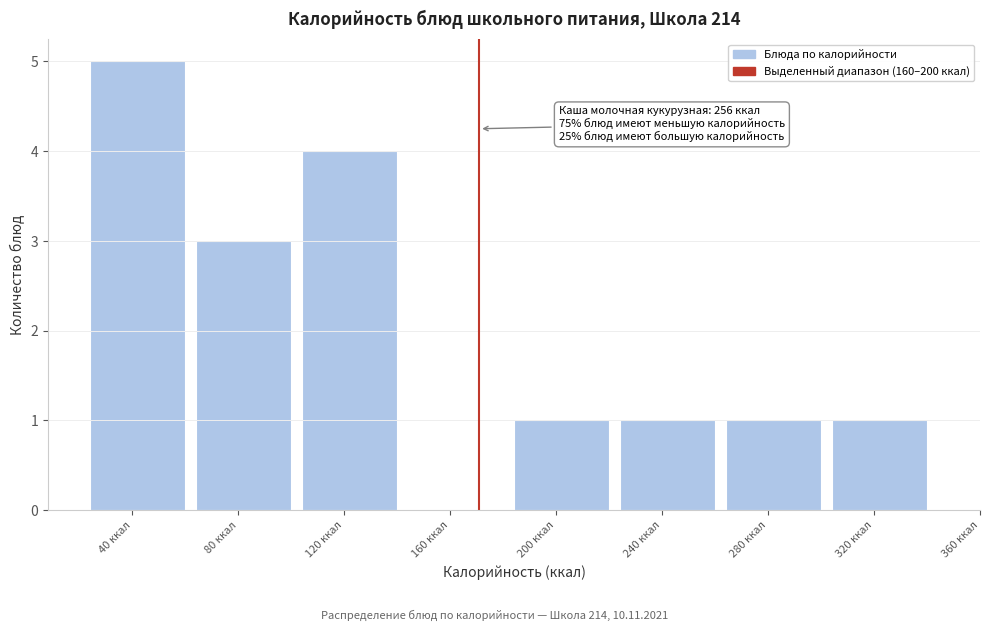

Reading left to right, what are all the values shown in this chart?

40 ккал=5	80 ккал=3	120 ккал=4	160 ккал=0	200 ккал=1	240 ккал=1	280 ккал=1	320 ккал=1